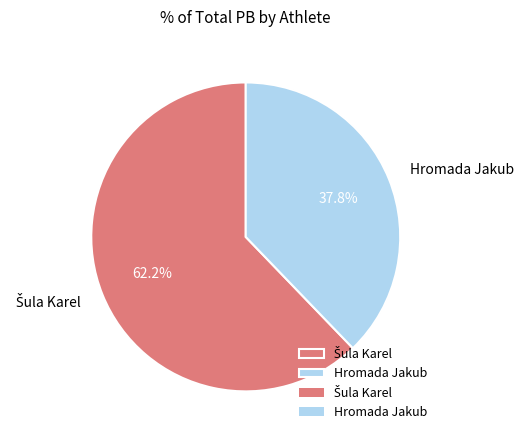

Is it true that Hromada Jakub is 52% of the pie?

False